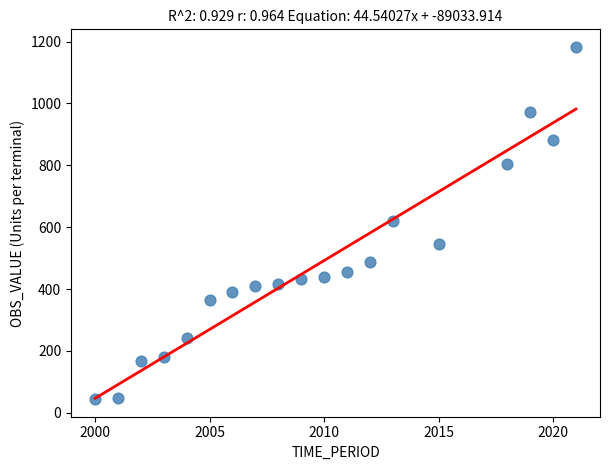

What is the range of Y values (max minus min)?

1138.7